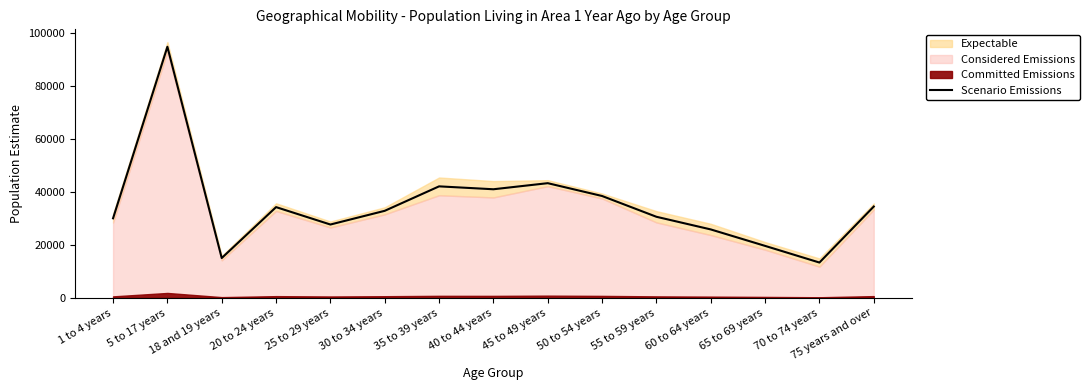

Does the chart have visible grid lines?

No